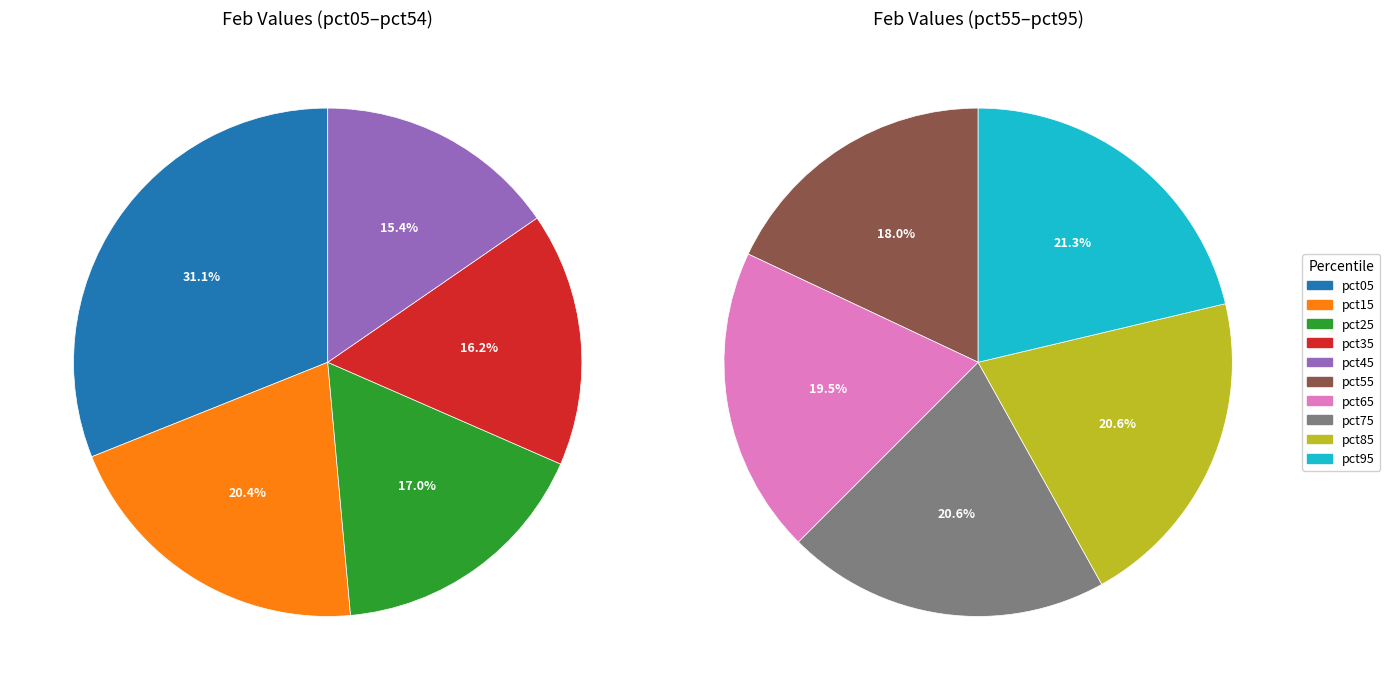

Does 6 account for over 50% of the chart?

No